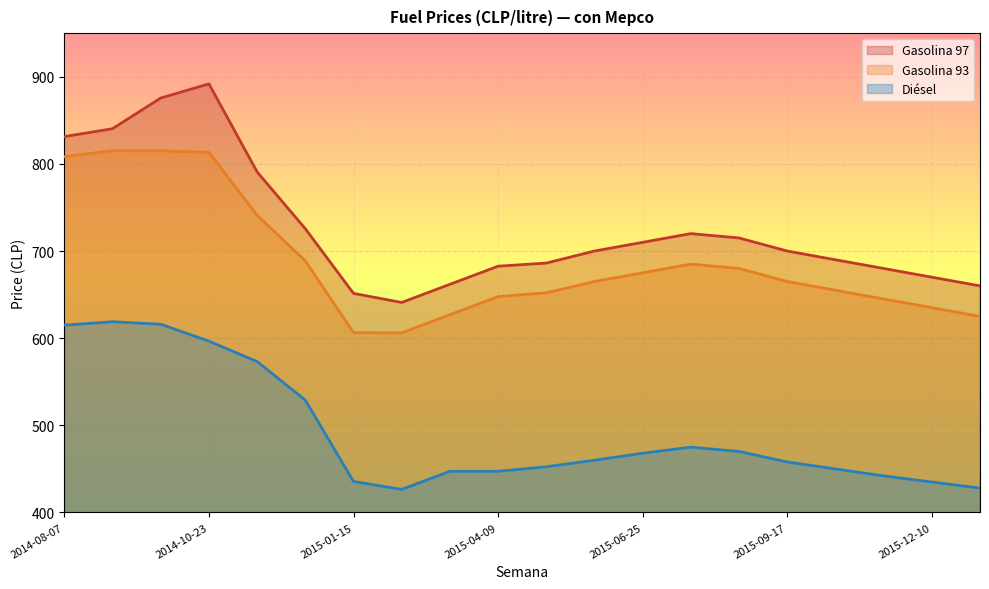

True or false: Diésel and Gasolina 93 cross at least once.

False